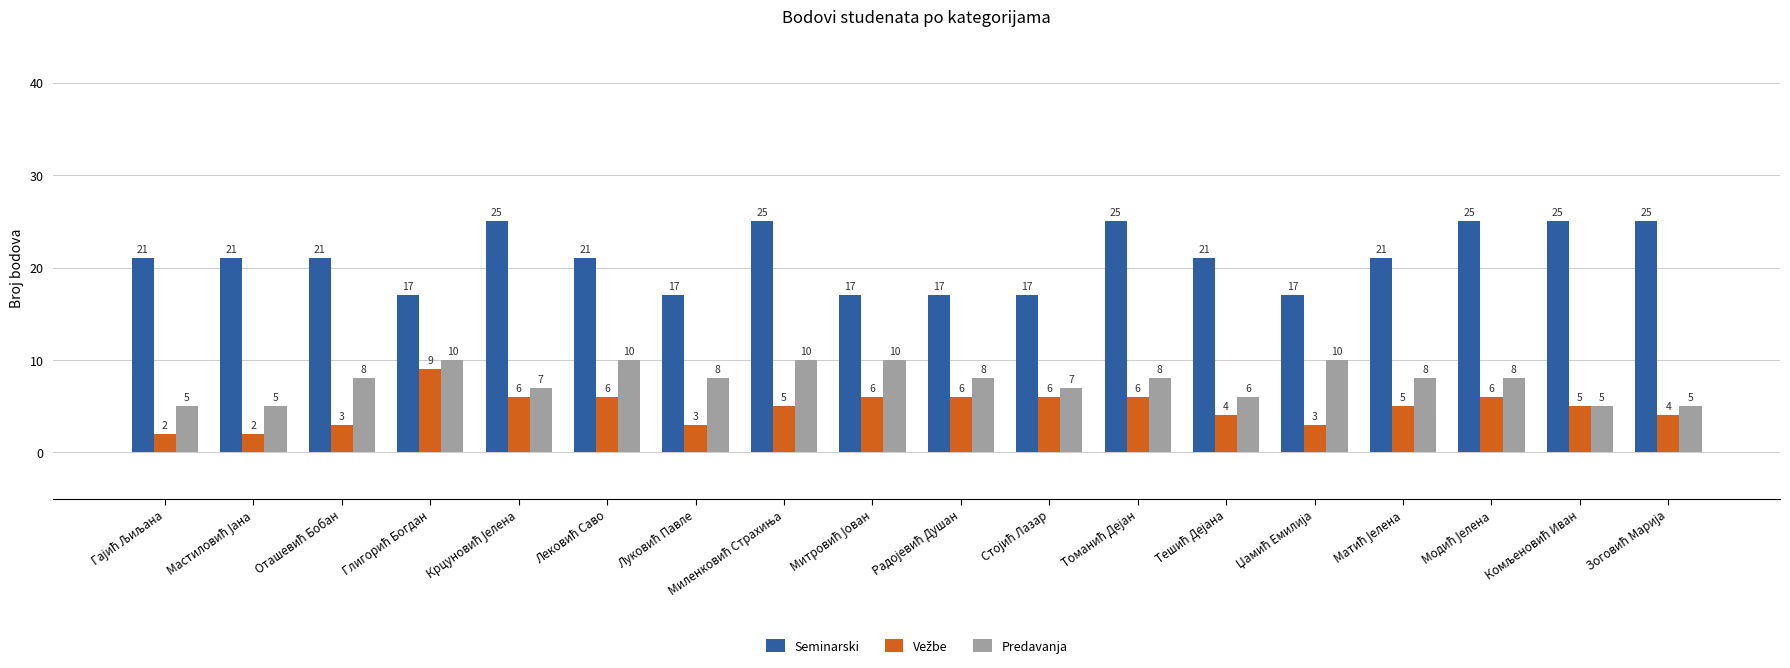

What is the difference between the maximum and minimum values in the Predavanja series?

5